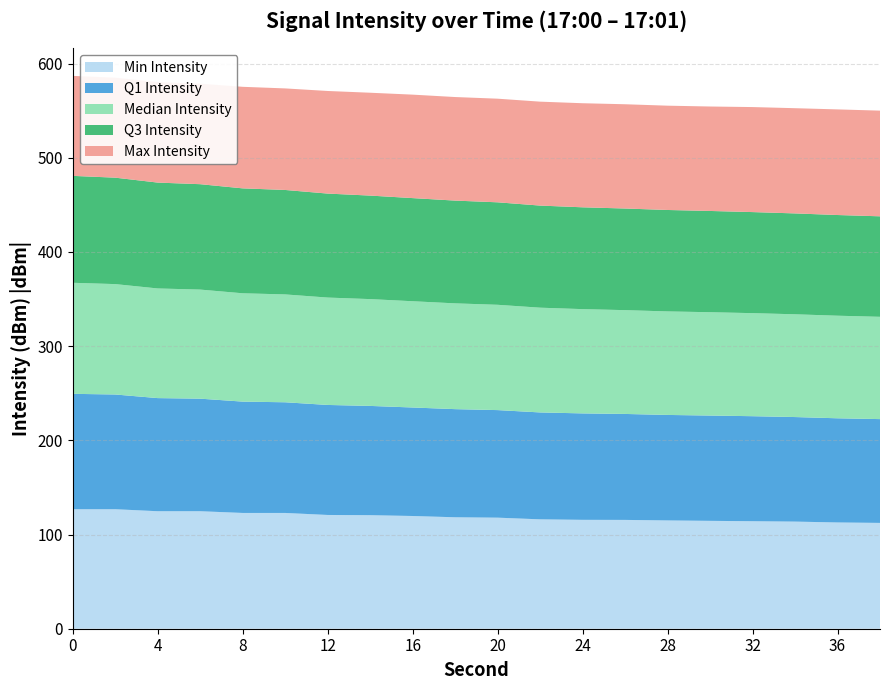

The value of Min Intensity at 20 is 35.9. True or false?

False